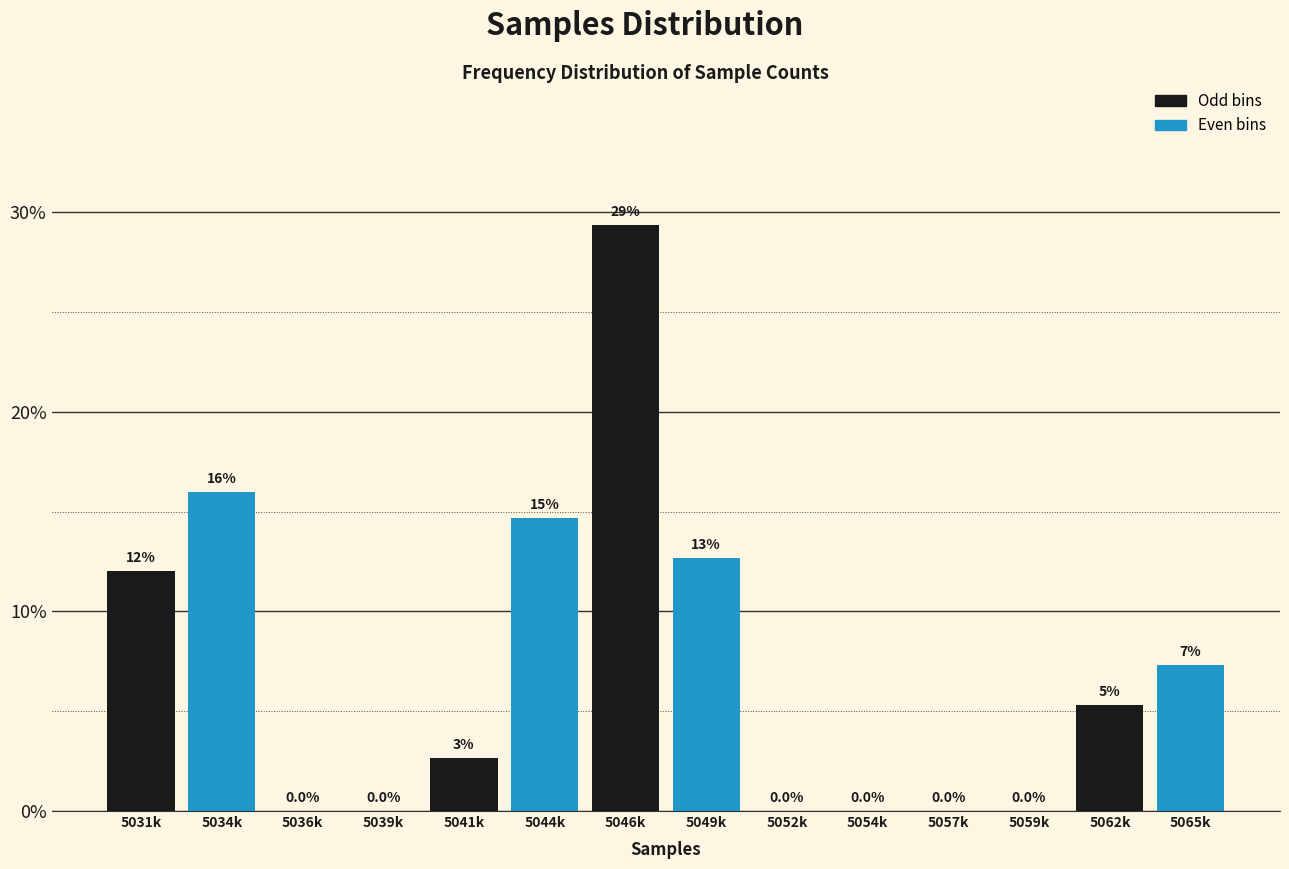

What is the greatest value displayed?

29.3